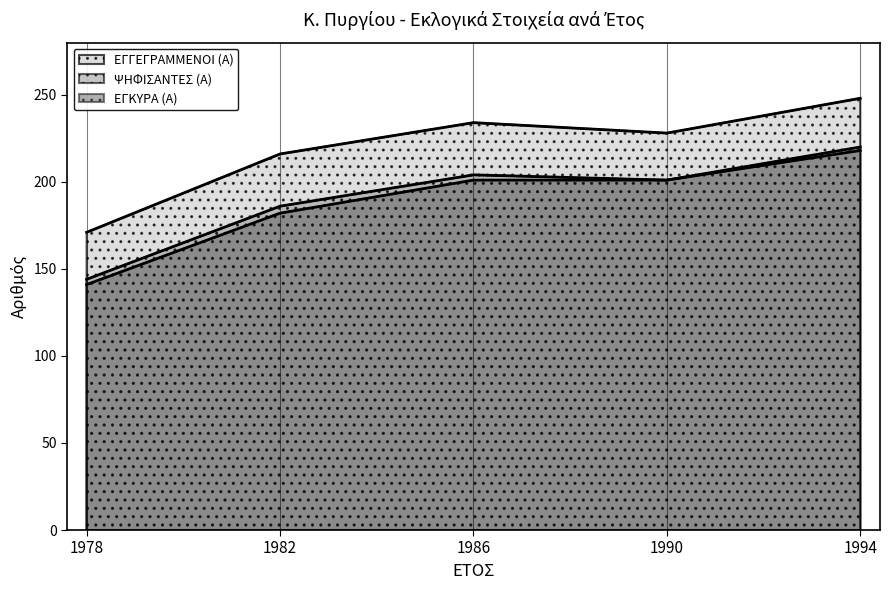

What is the total value across all series at 1978?

456